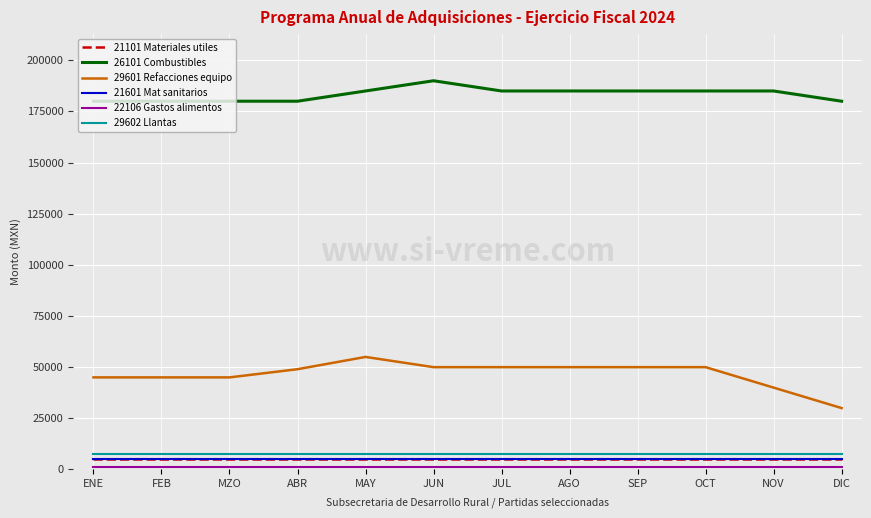

What is the lowest value of the 29601 Refacciones equipo series?

30000